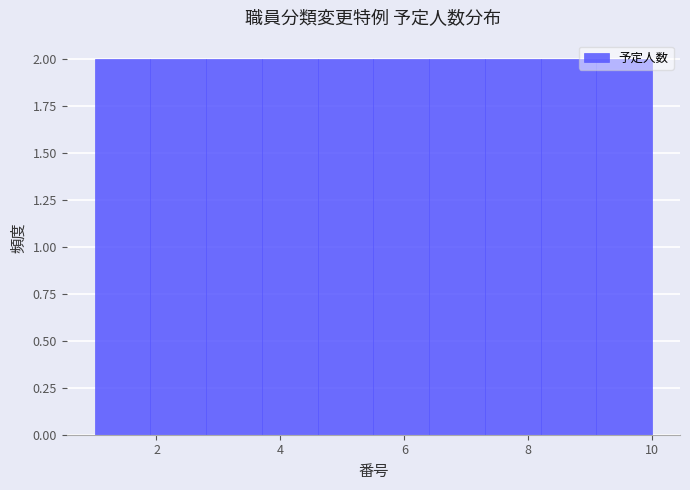

What is the height of the bar covering 8.2 to 9.1 on the x-axis? Neither the bar edges nor the heights are printed on the chart, so give them approximately, as read against the axes.

2